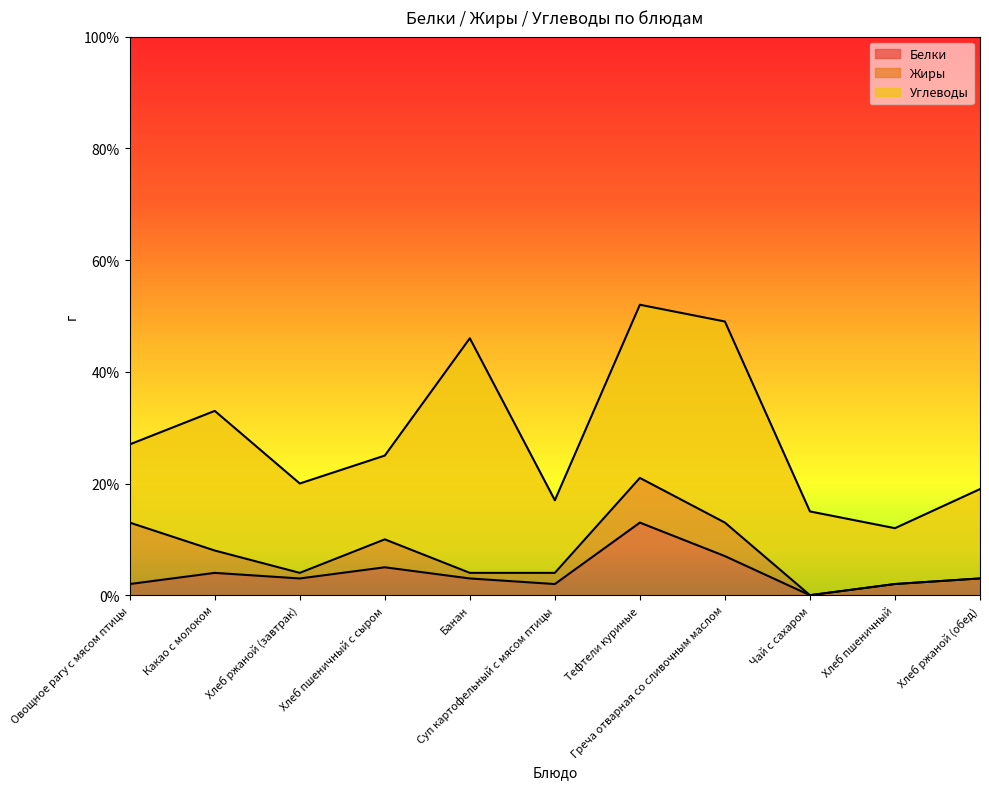

What is the spread (max minus min) of values at Хлеб пшеничный с сыром?

10